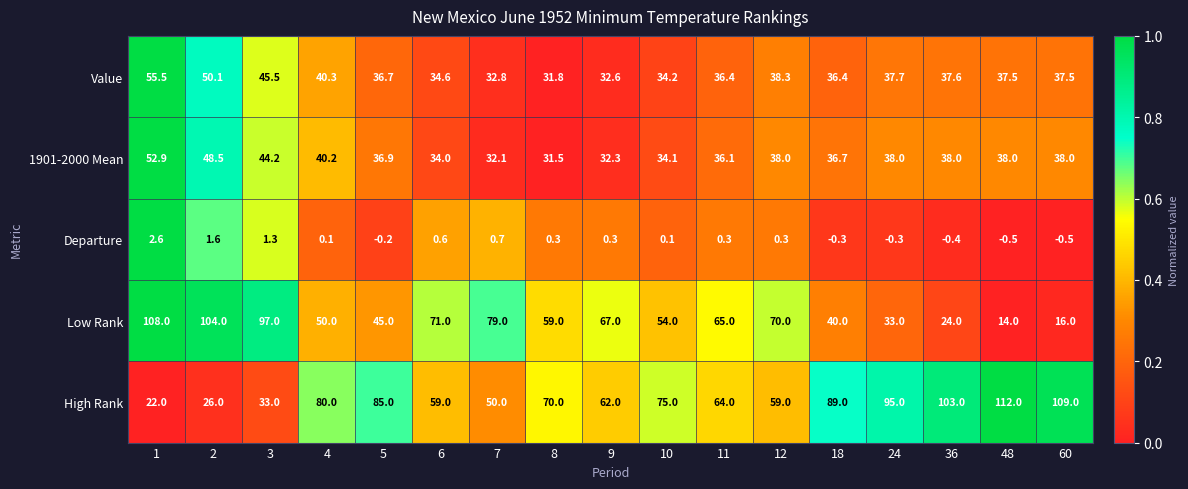

What is the difference between the highest and lowest values at 9?

66.7